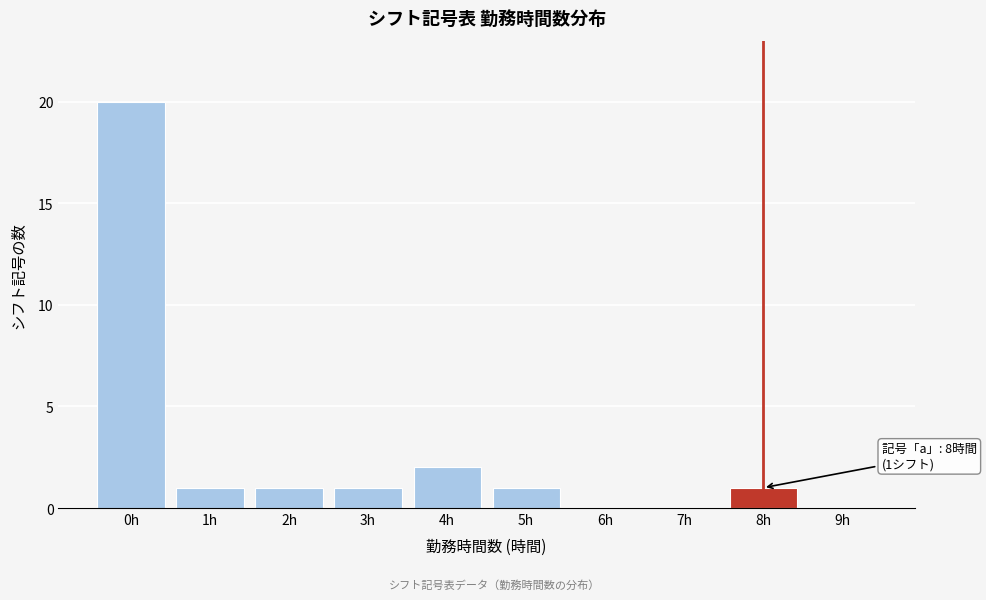

Reading left to right, list all the values displayed in this chart.

0h=20	1h=1	2h=1	3h=1	4h=2	5h=1	6h=0	7h=0	8h=1	9h=0